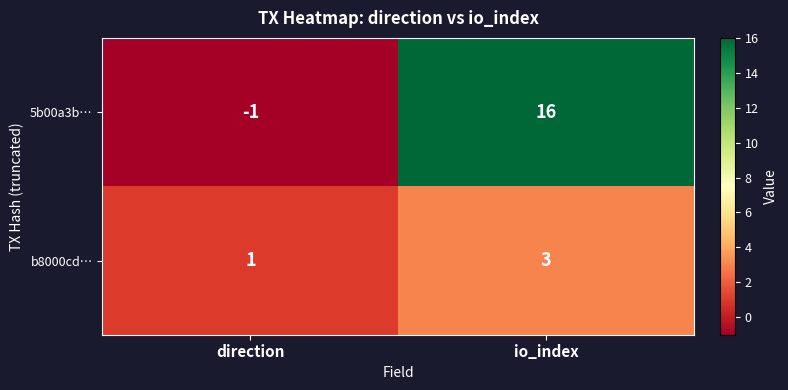

Is it true that b8000cd… equals 2 at direction?

False